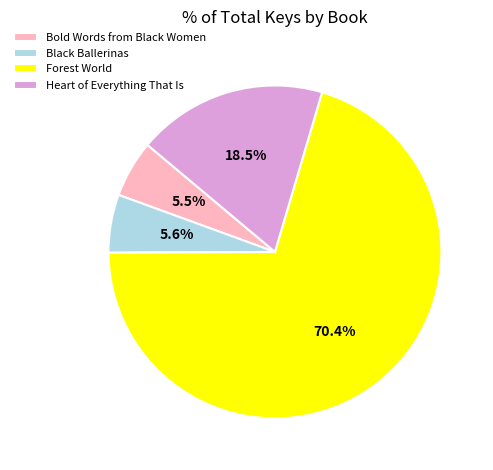

Which category has the biggest portion of the pie?

Forest World